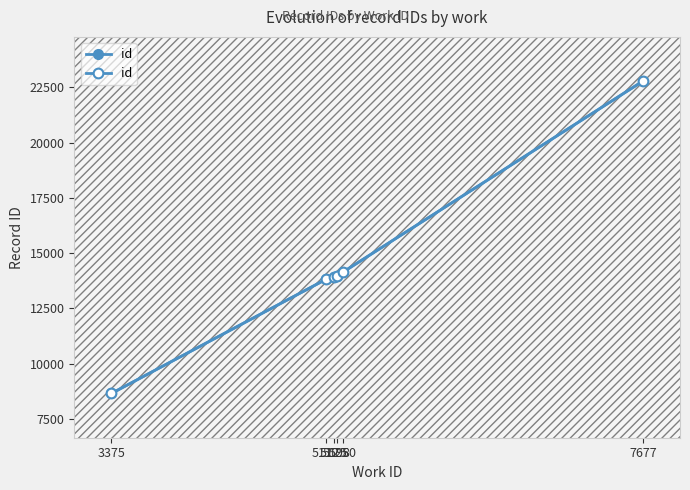

The value at 5175 is 9596. True or false?

False